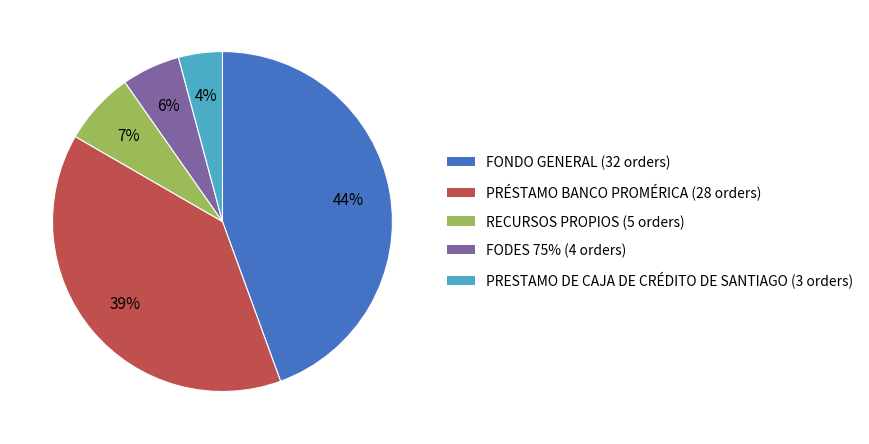

True or false: FODES 75% accounts for 1% of the total.

False